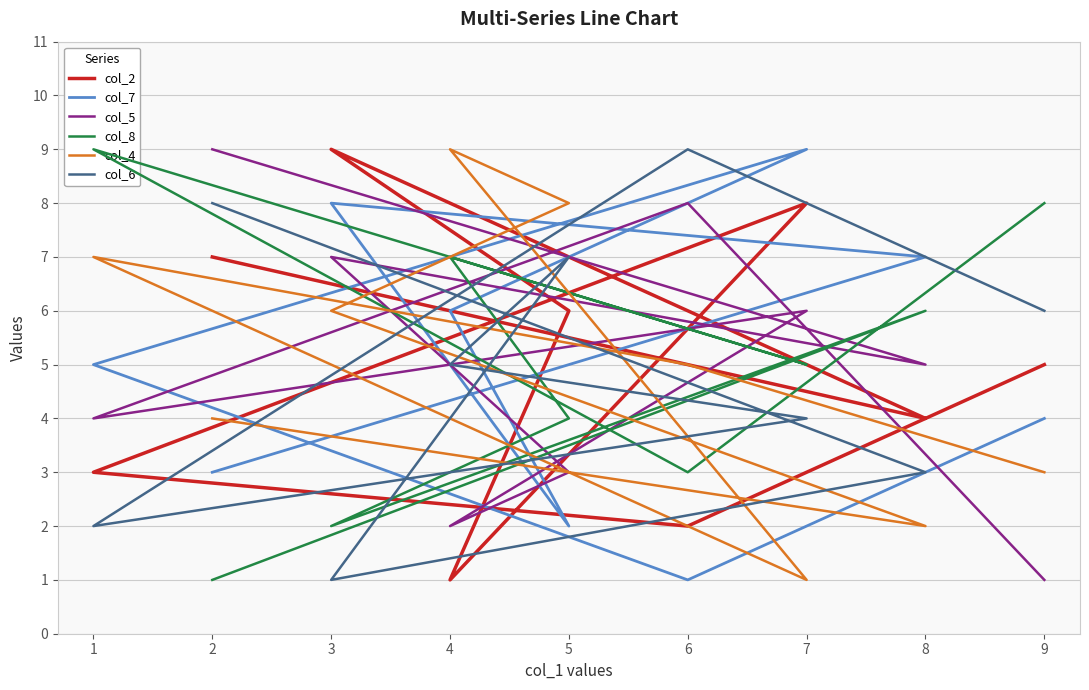

How many distinct data groups are displayed?

6